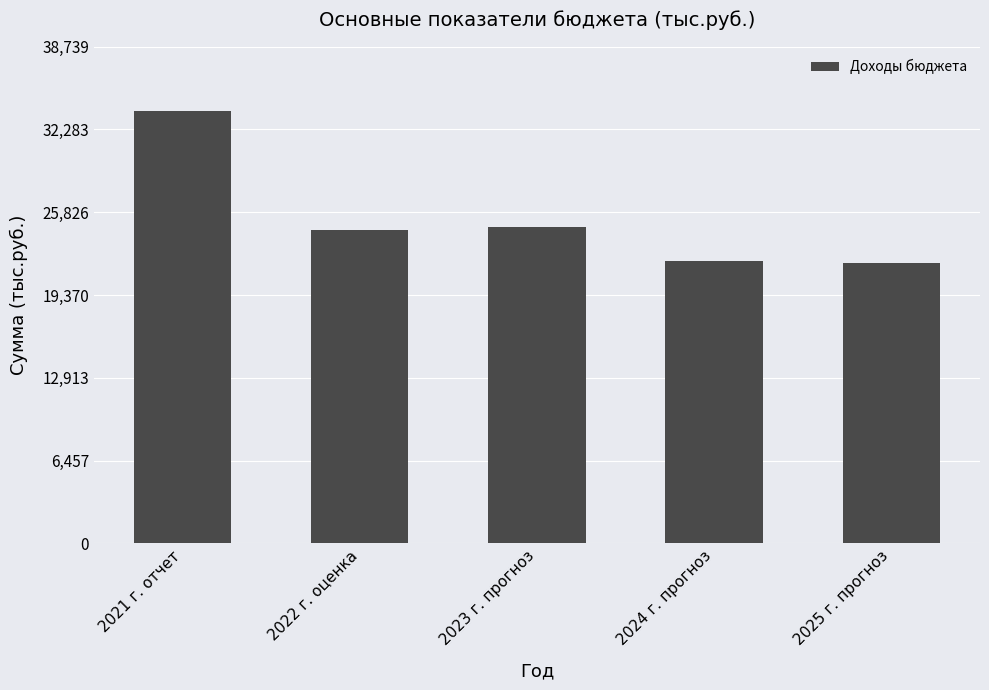

What is the sum of the values at 2025 г. прогноз and 2022 г. оценка?

46283.4